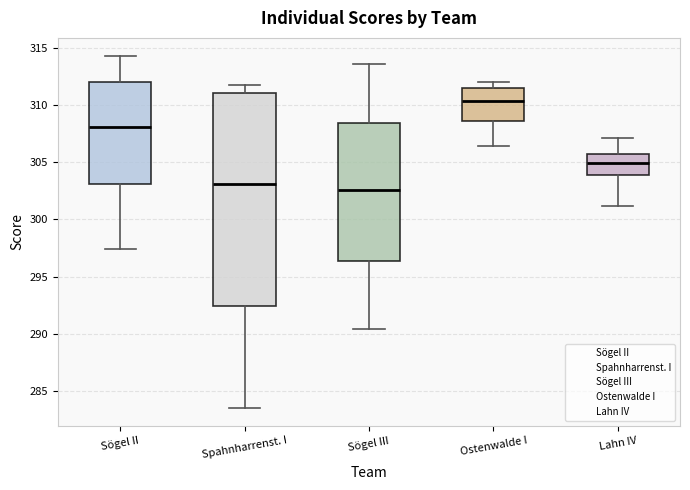

Reading left to right, read every box against the y-axis: the position of its median line, the range the box covers, and the ends of its whiskers. The values are not printed on the chart, so give them approximately, as read against the axis.

Sögel II: median 308.0, box 303.0 to 312.0, whiskers 297.5 to 314.5
Spahnharrenst. I: median 303.0, box 292.5 to 311.0, whiskers 283.5 to 311.5
Sögel III: median 302.5, box 296.5 to 308.5, whiskers 290.5 to 313.5
Ostenwalde I: median 310.5, box 308.5 to 311.5, whiskers 306.5 to 312.0
Lahn IV: median 305.0, box 304.0 to 305.5, whiskers 301.0 to 307.0